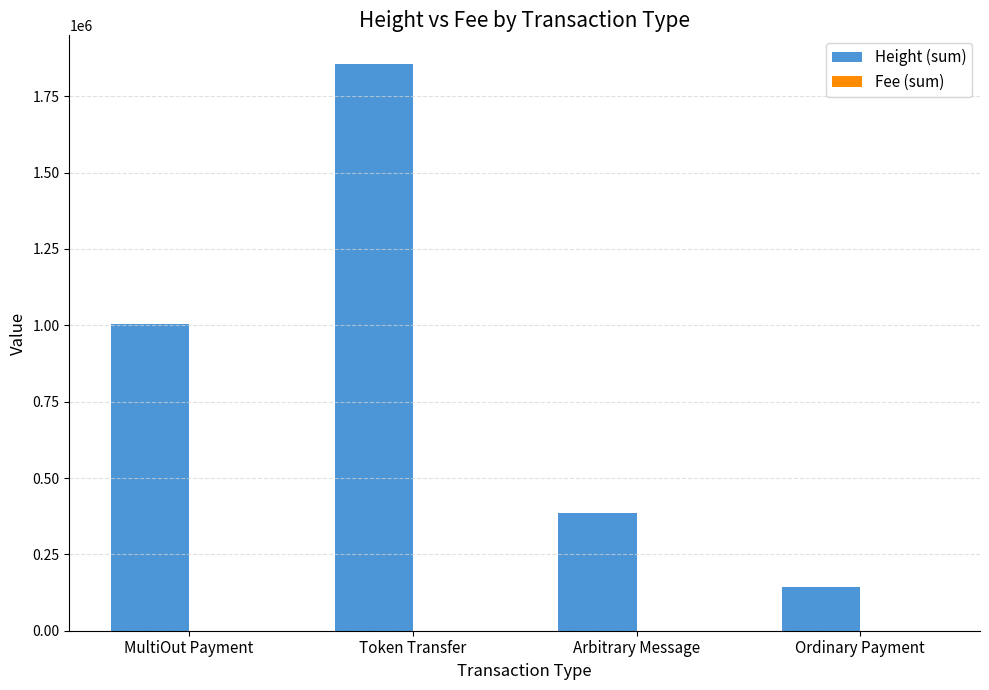

True or false: Height (sum) has a value of 385012.0 at Arbitrary Message.

True